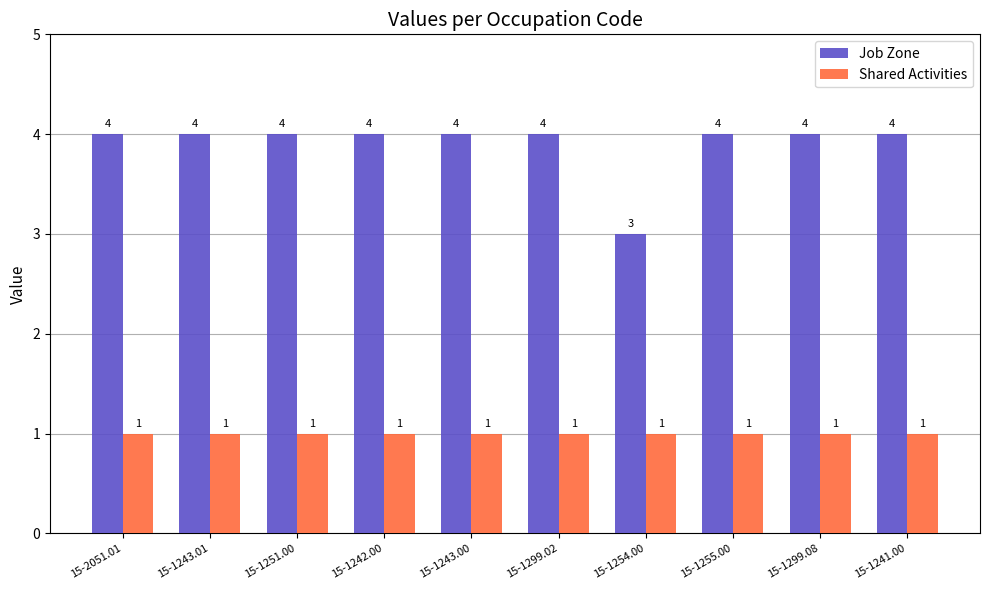

Is the value of Job Zone at 15-1254.00 greater than the value of Shared Activities at 15-2051.01?

Yes